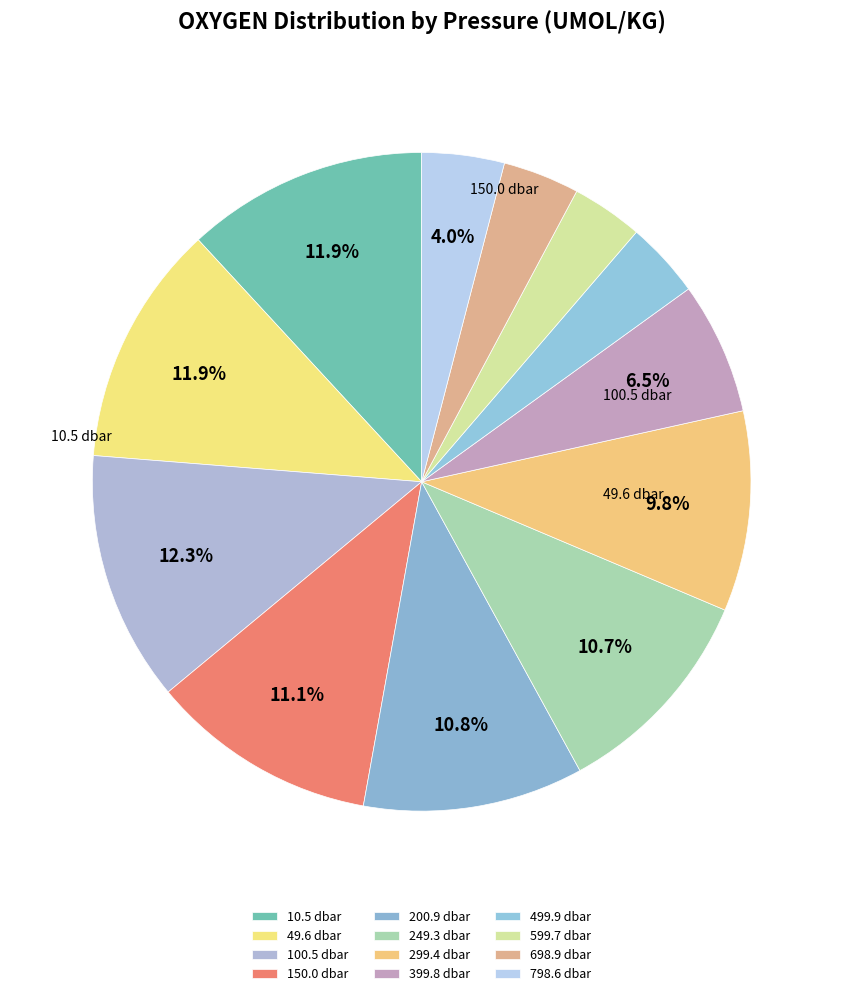

The 150.0 dbar slice represents 11% of the pie. True or false?

True